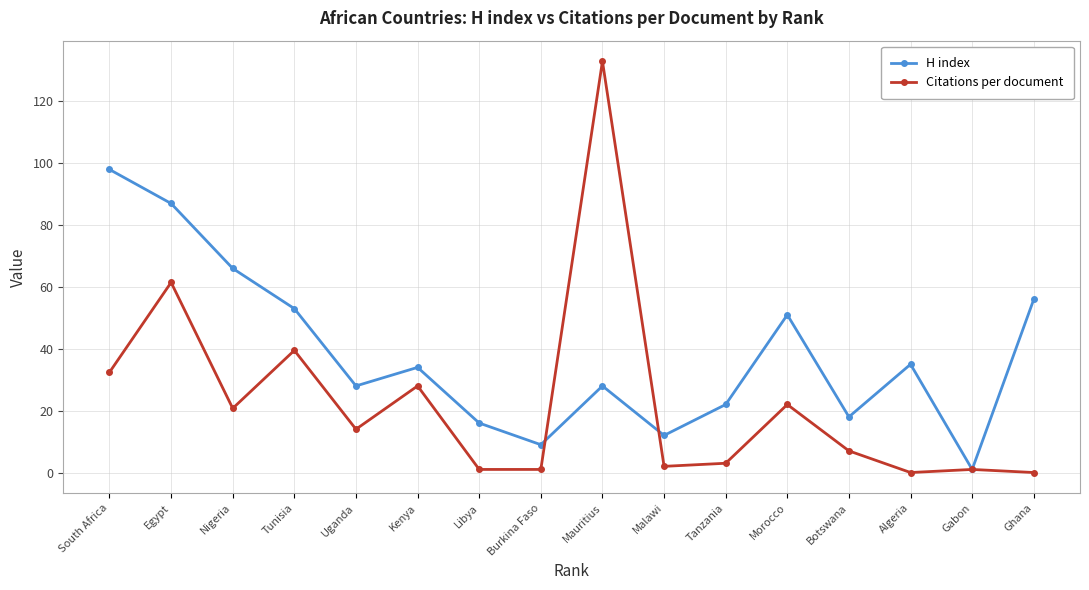

How many lines are shown in the chart?

2